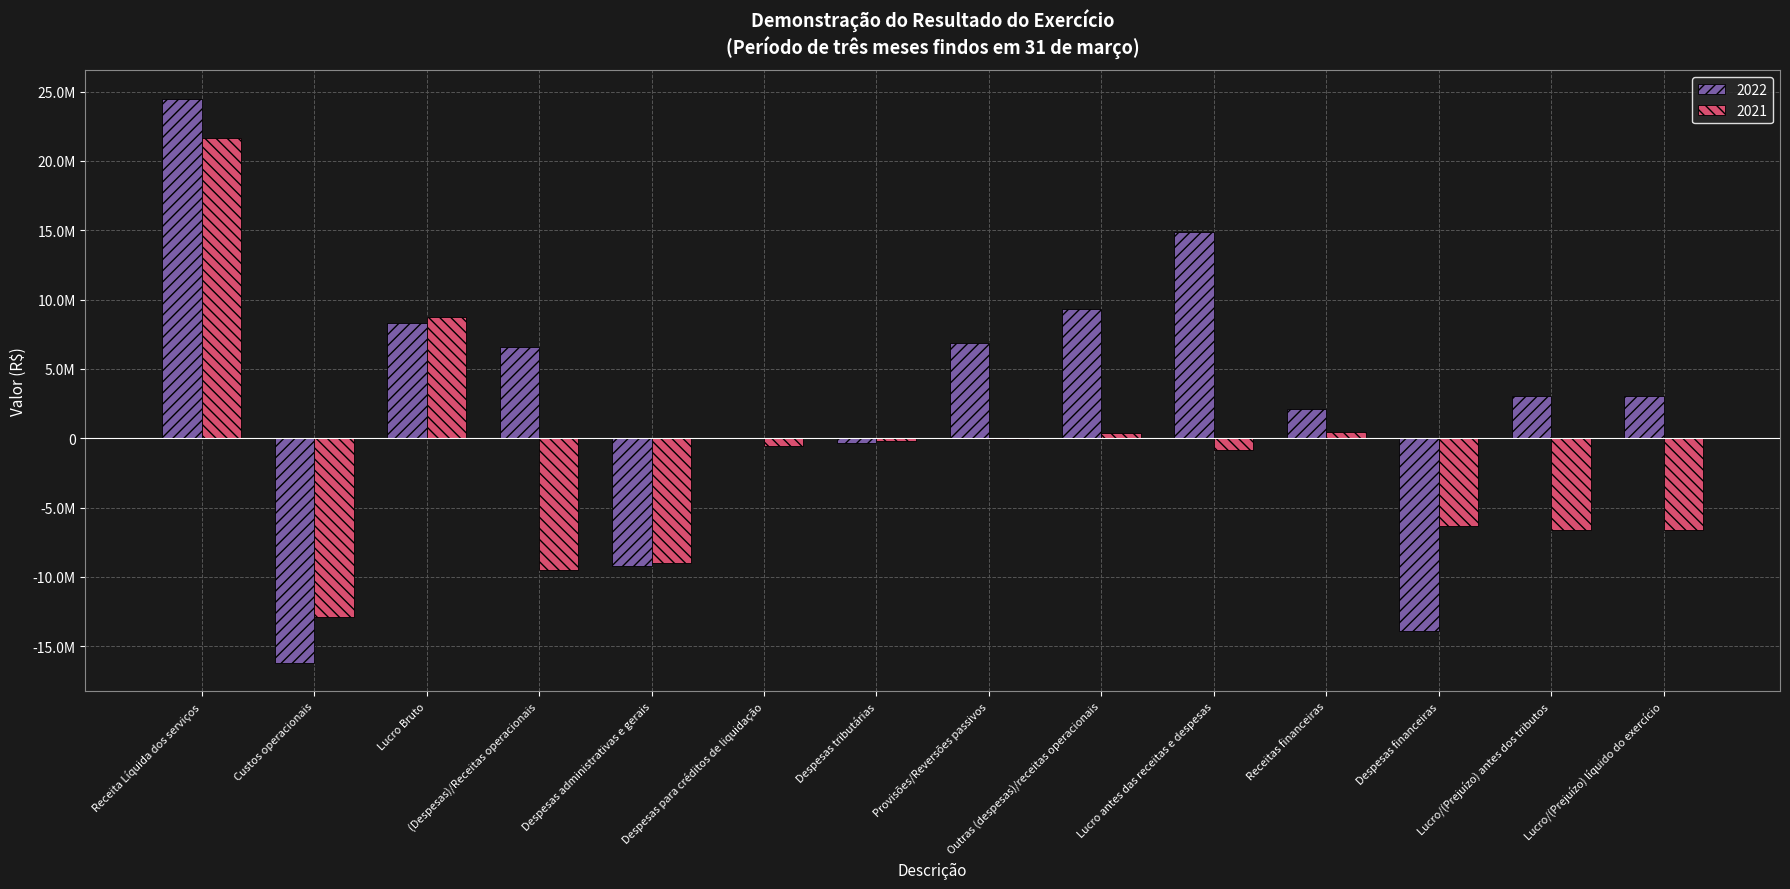

What is the label of the 10th bar from the left?

Lucro antes das receitas e despesas